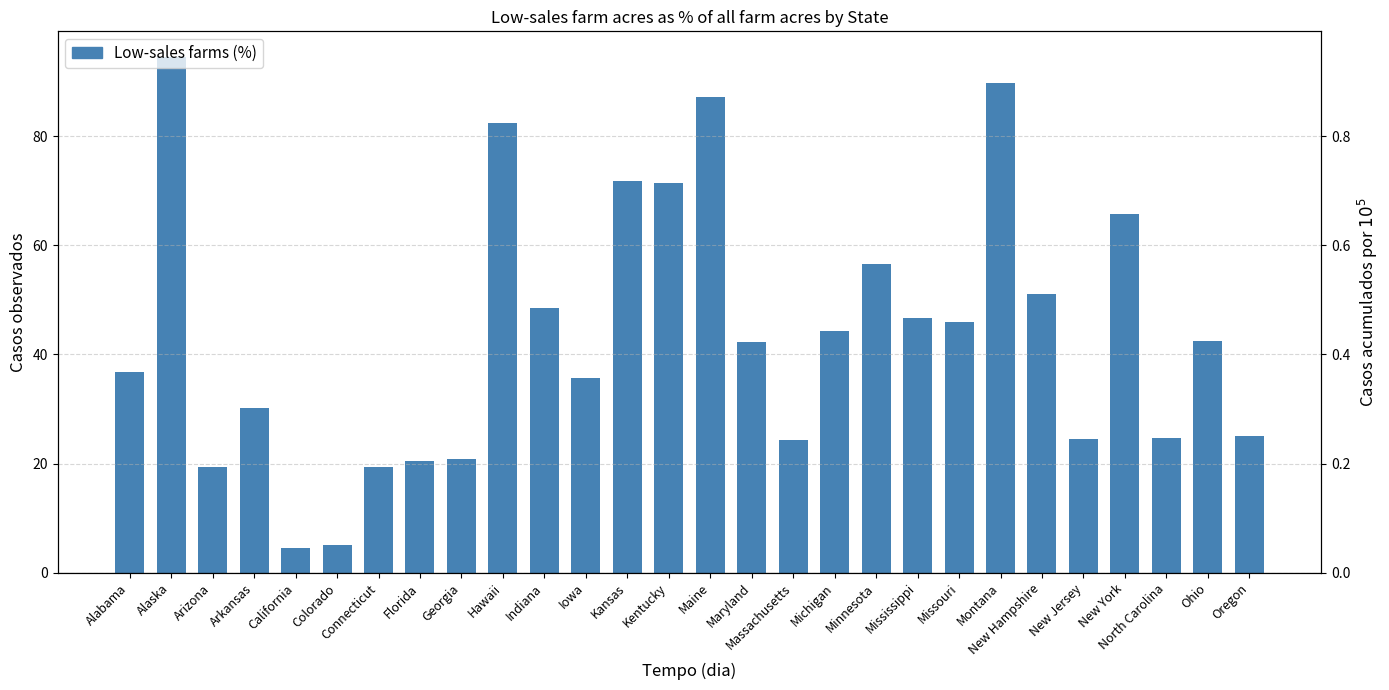

What position from the left is Arizona?

3